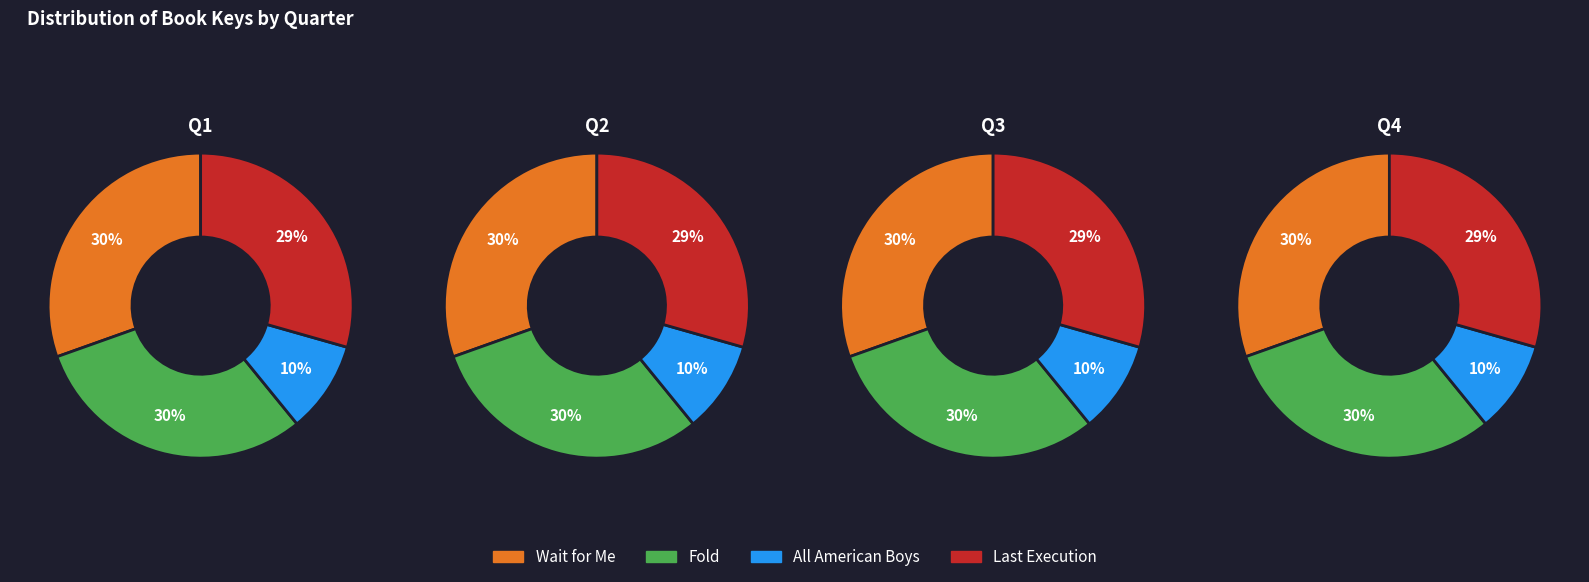

Between 0 and 3, which series saw the biggest shift?

Wait for Me